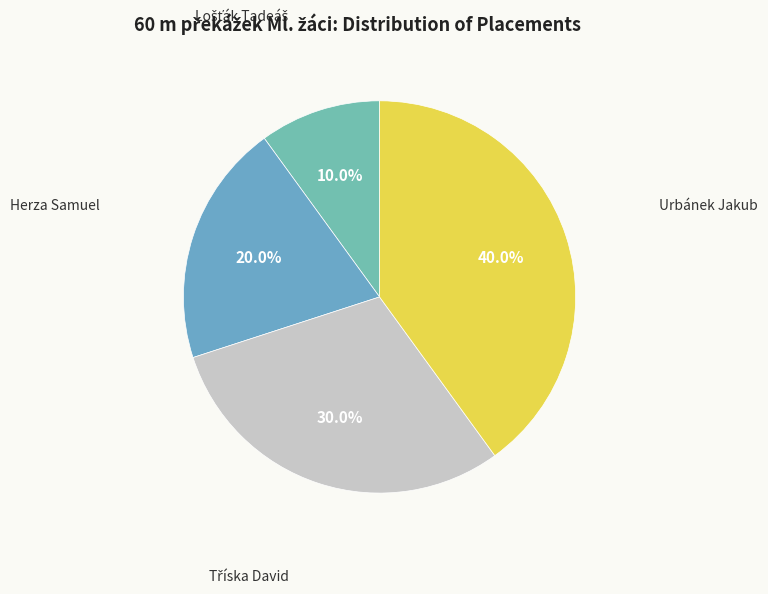

Rank the categories by value from highest to lowest.

Urbánek Jakub, Tříska David, Herza Samuel, Lošťák Tadeáš